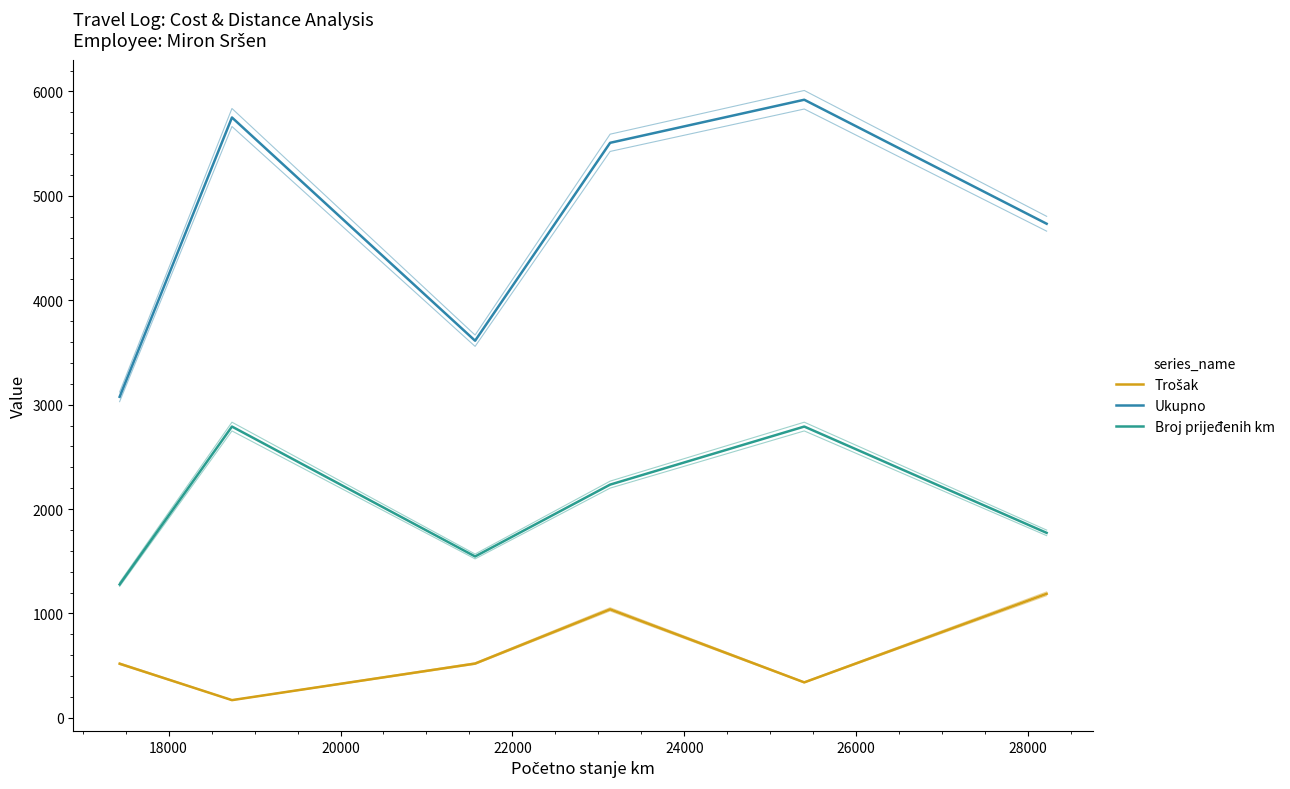

True or false: Ukupno has a value of 1062.1 at 26000.

False